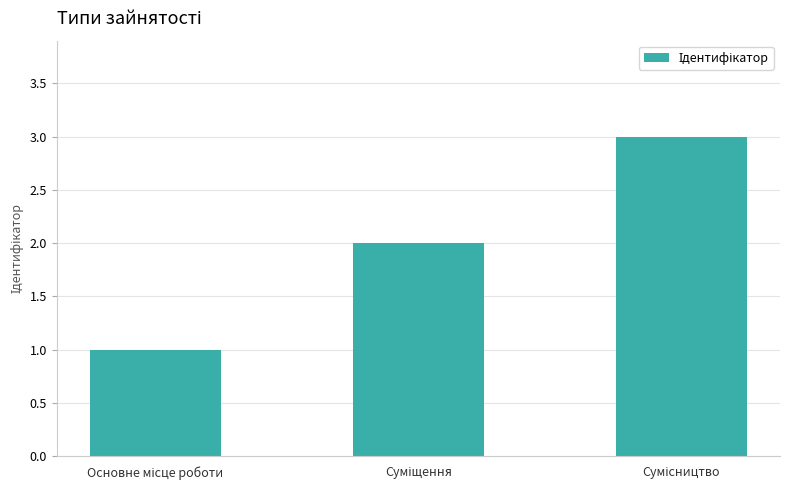

How many bars are there in total?

3